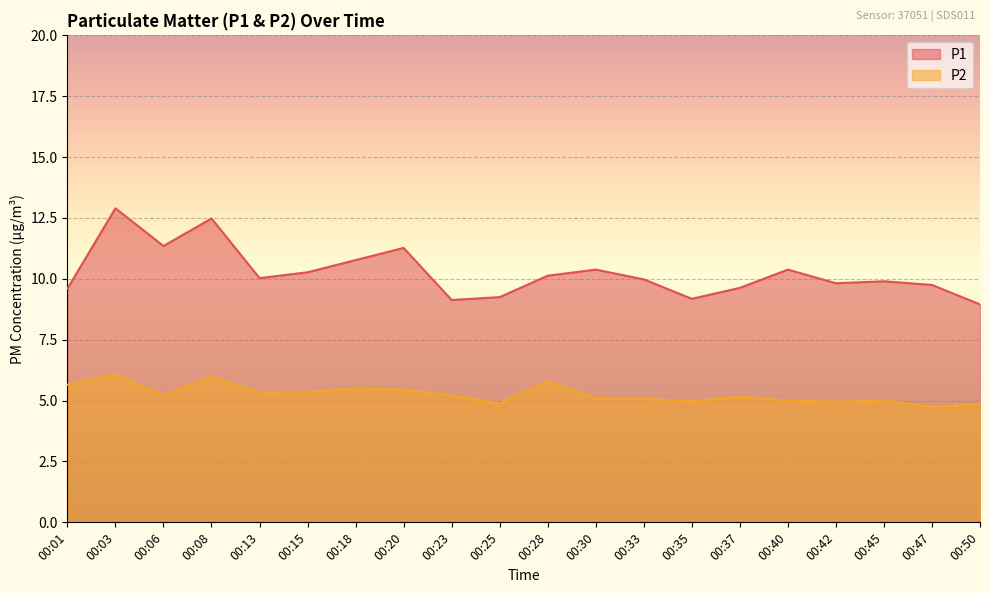

What is the difference between the second highest and second lowest values in the P2 series?

1.1